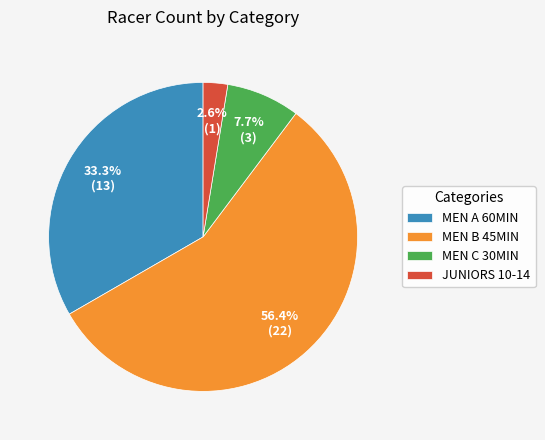

To the nearest percent, what portion does MEN A 60MIN represent?

33%